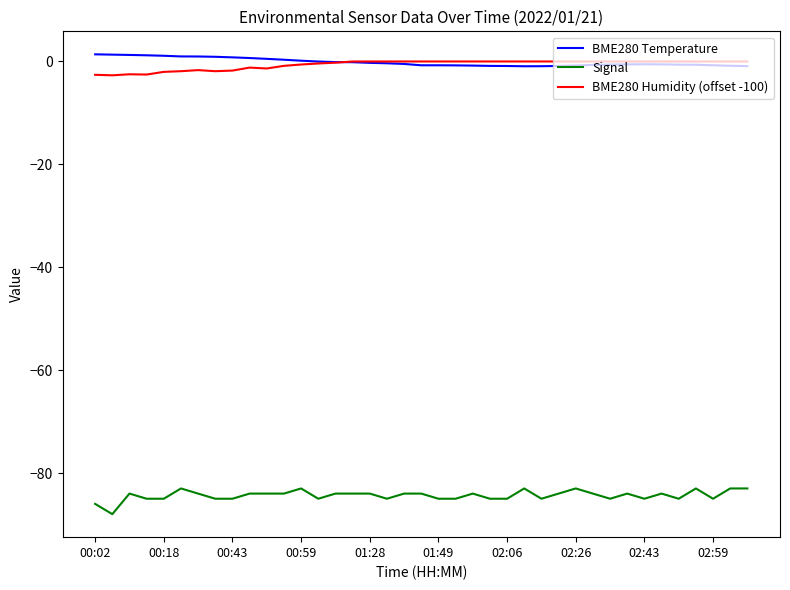

What is the minimum value for BME280 Humidity (offset -100)?

-2.7